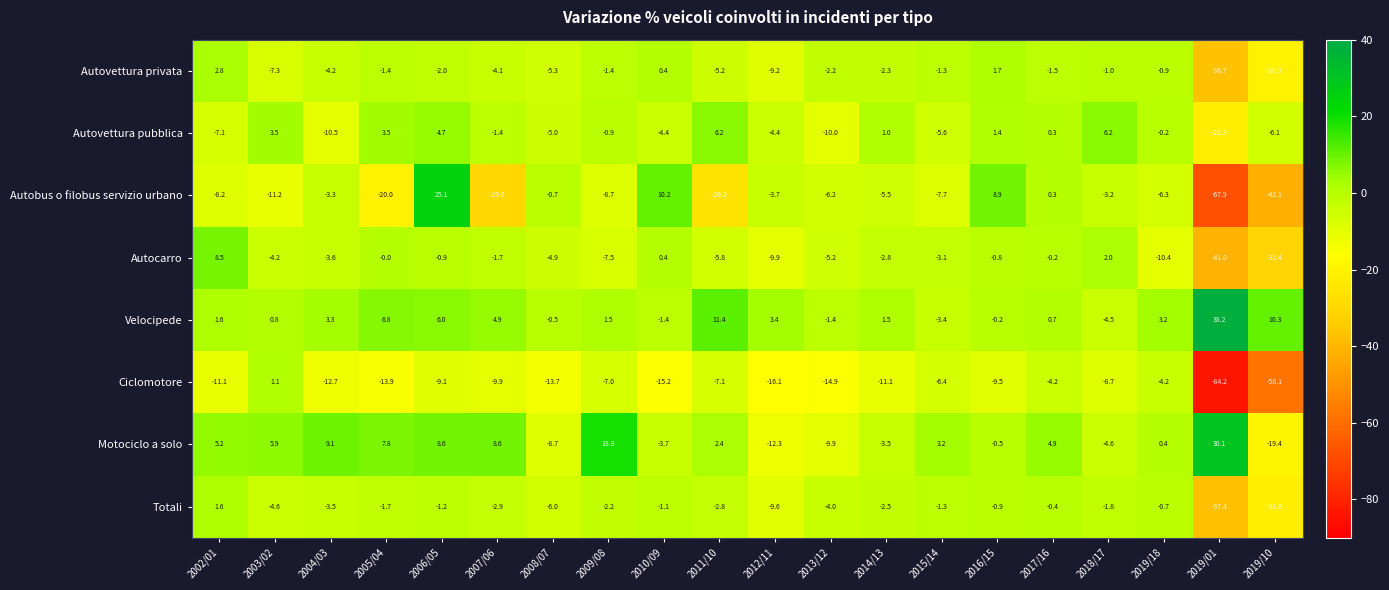

What is the smallest value displayed?

-84.2